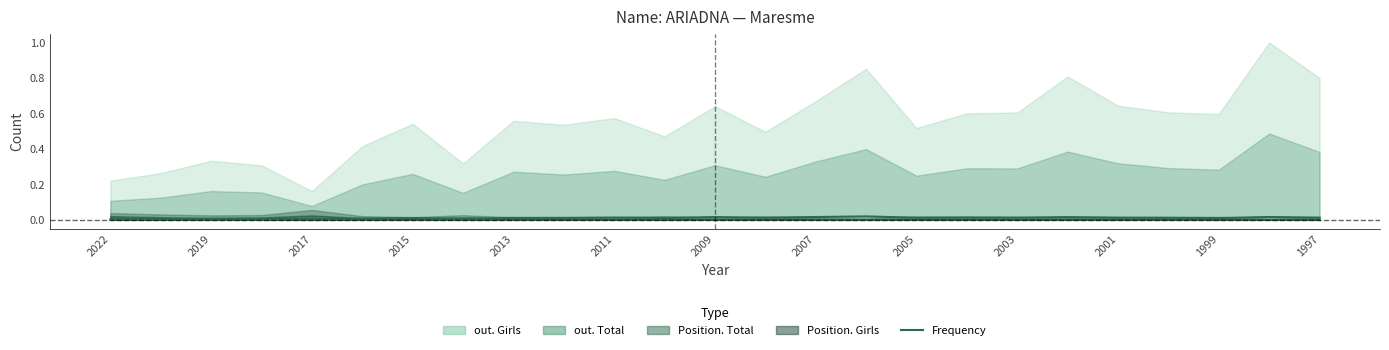

How many lines are shown in the chart?

1